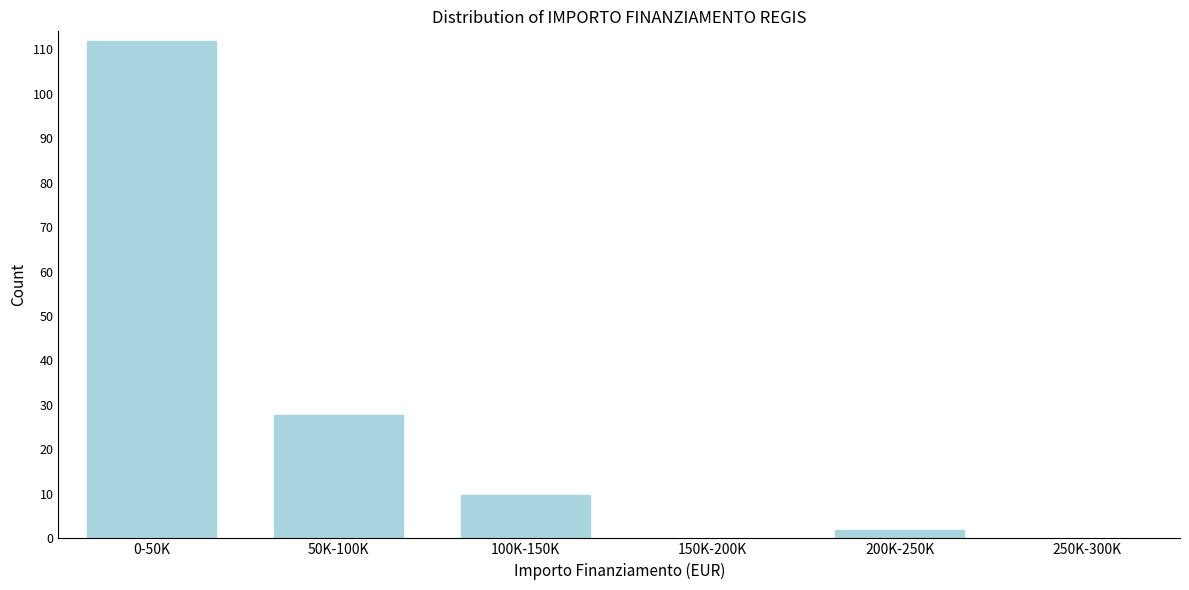

Reading left to right, list all the values displayed in this chart.

0-50K=112	50K-100K=28	100K-150K=10	150K-200K=0	200K-250K=2	250K-300K=0